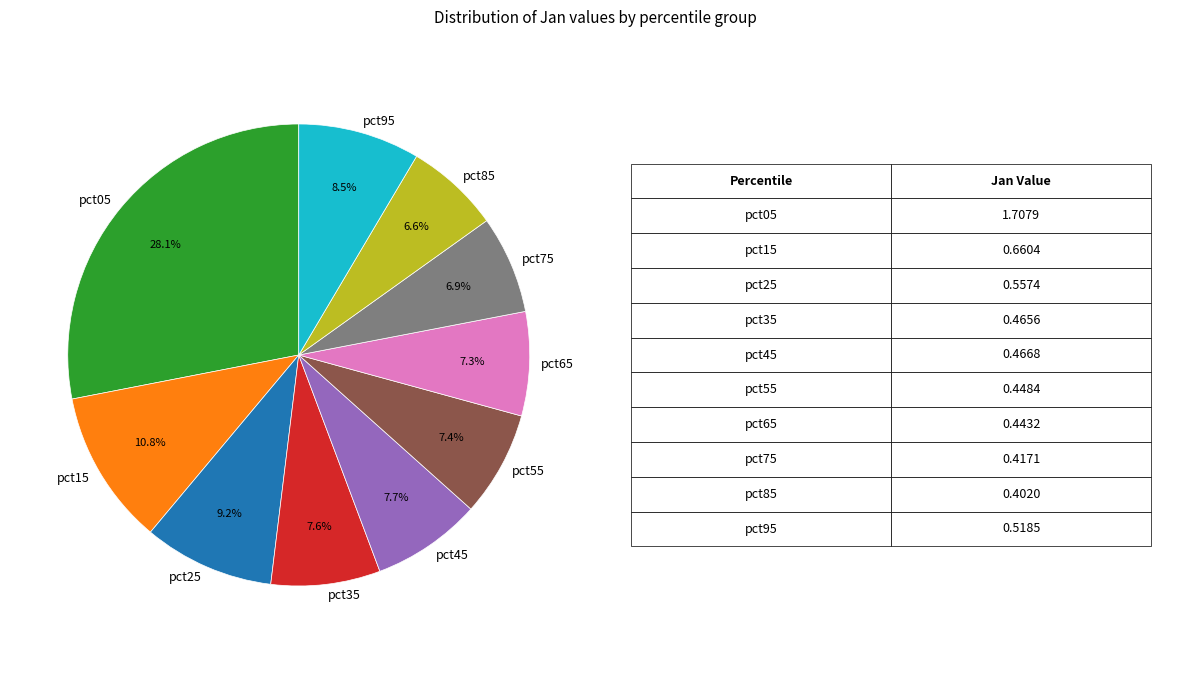

What is the largest slice in the pie chart?

pct05